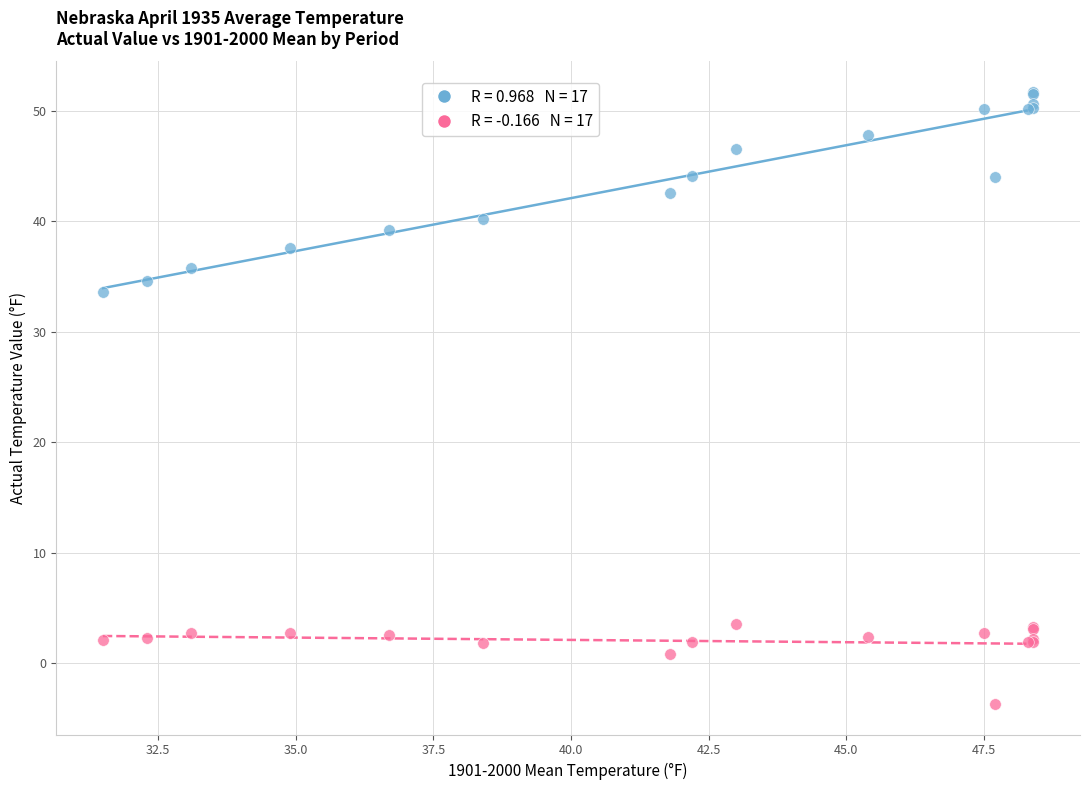

Across all series, what Y value is closest to 24?

33.6